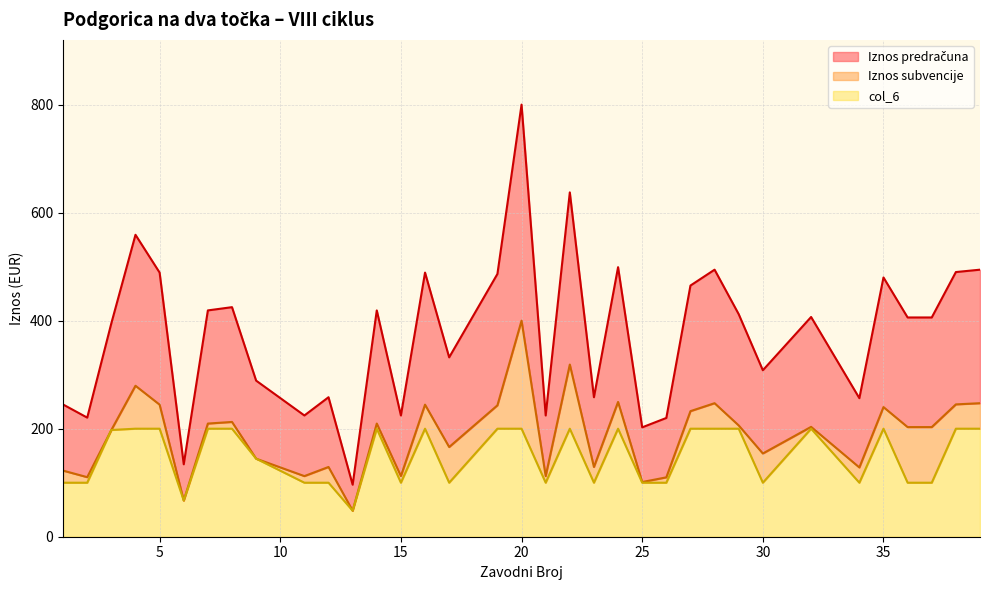

Rank the series at 24 from lowest to highest value.

col_6, Iznos subvencije, Iznos predračuna